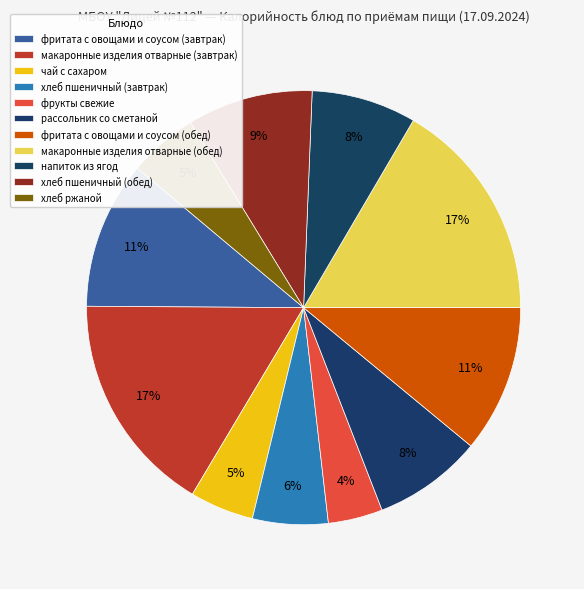

To the nearest percent, what percentage of the pie is фритата с овощами и соусом (завтрак)?

11%